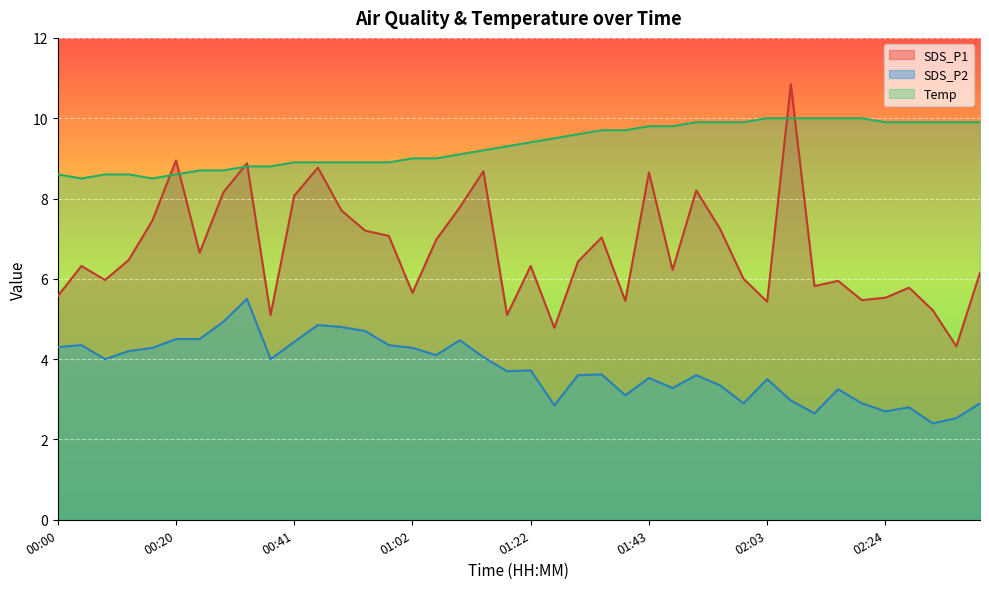

What is the label of the 30th point from the right?

00:41